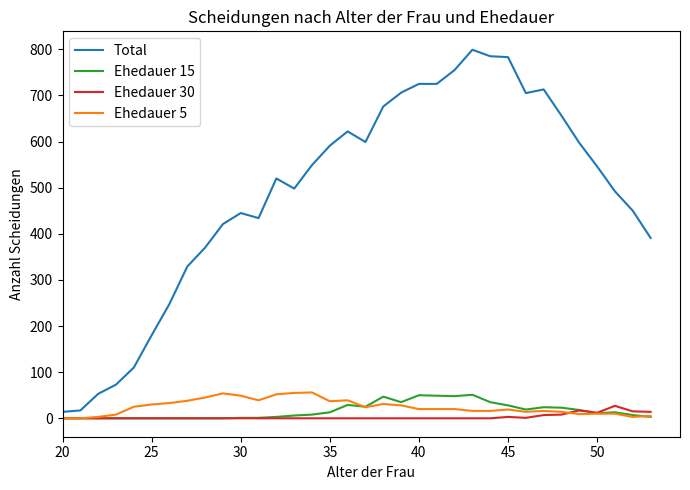

How many lines are shown in the chart?

4